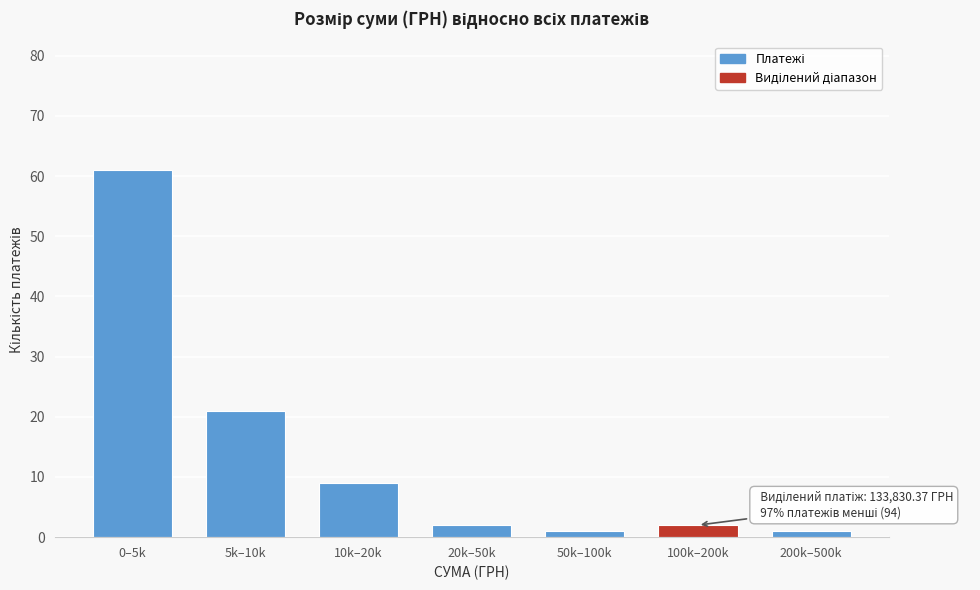

Reading left to right, what are all the values shown in this chart?

0–5k=61	5k–10k=21	10k–20k=9	20k–50k=2	50k–100k=1	100k–200k=2	200k–500k=1